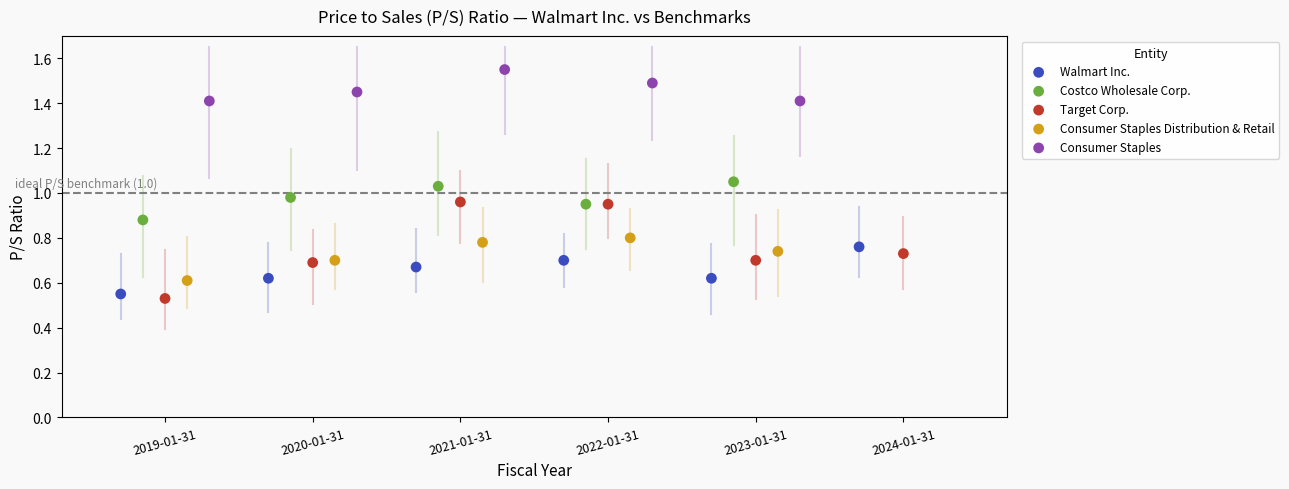

What are all the series names shown in the legend?

Walmart Inc., Costco Wholesale Corp., Target Corp., Consumer Staples Distribution & Retail, Consumer Staples